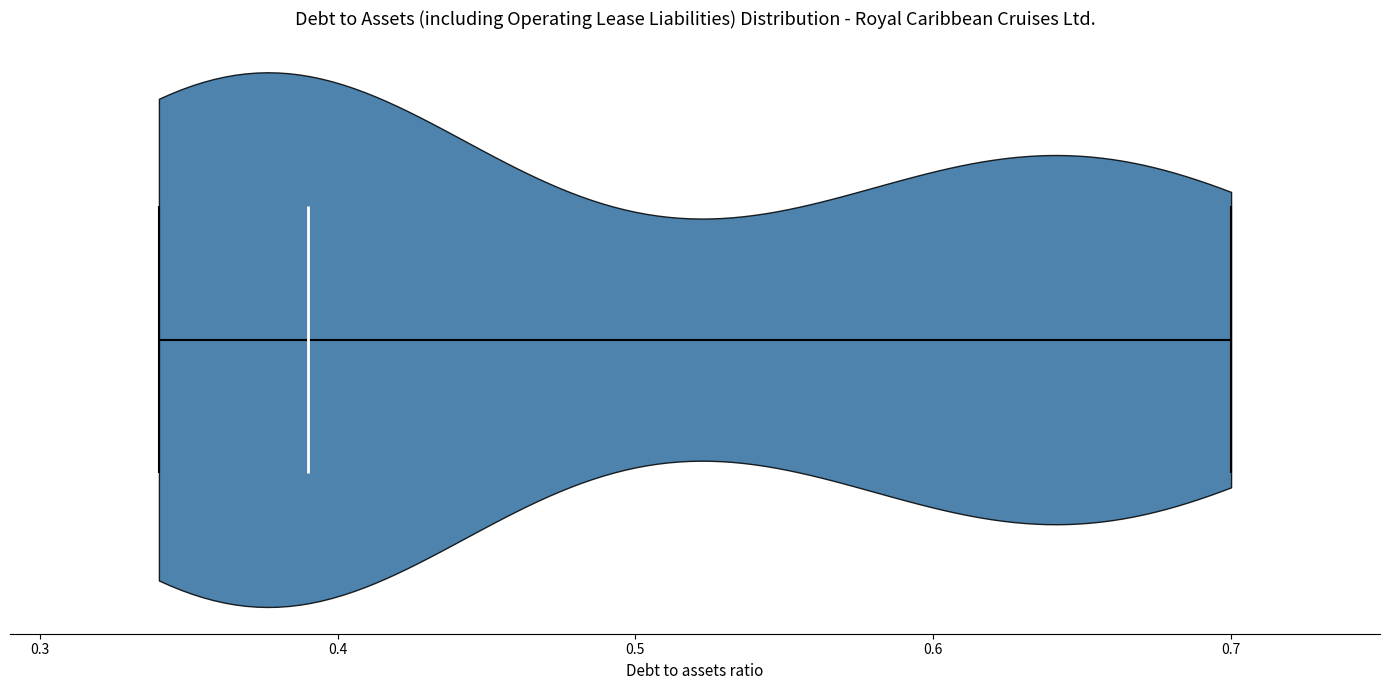

Read this violin plot against the x-axis: where its median line is, and the lowest and highest points the violin reaches. The values are not printed on the chart, so give them approximately, as read against the axis.

median line 0.39, lowest point 0.34, highest point 0.70